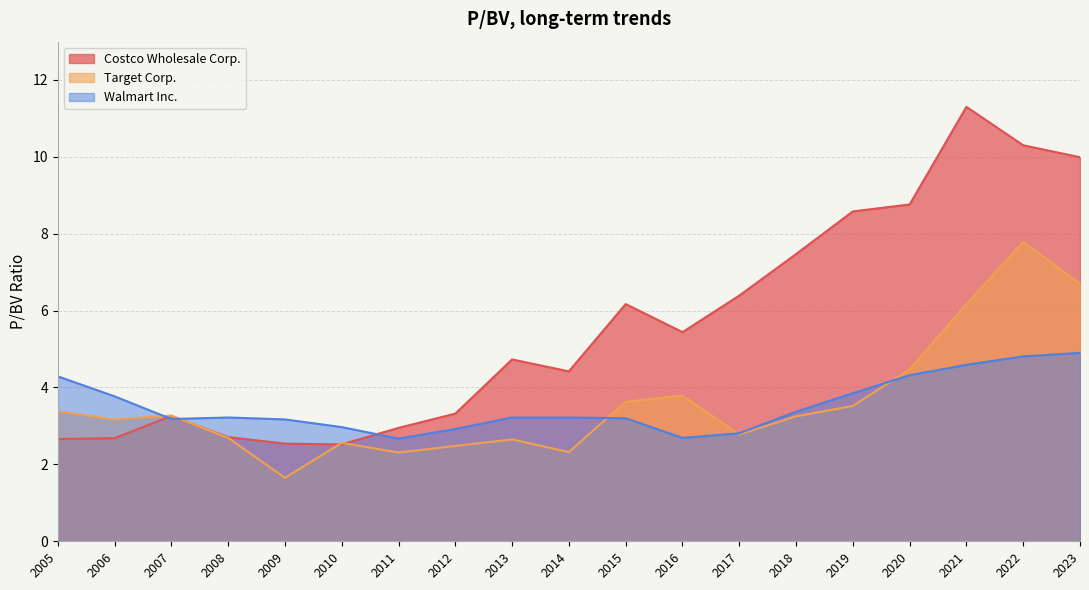

Count the number of categories in the chart.

19